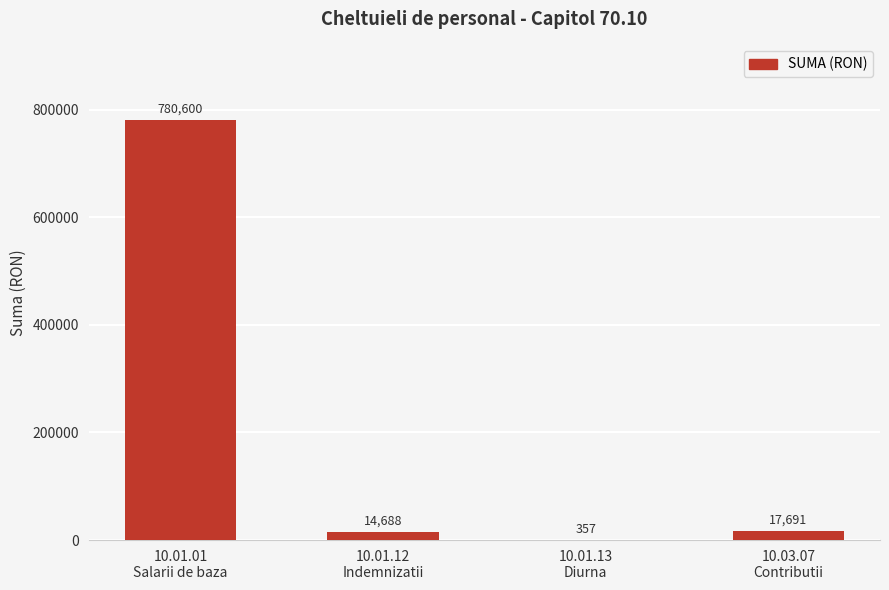

Reading right to left, transcribe all the data shown in this chart.

17691	357	14688	780600